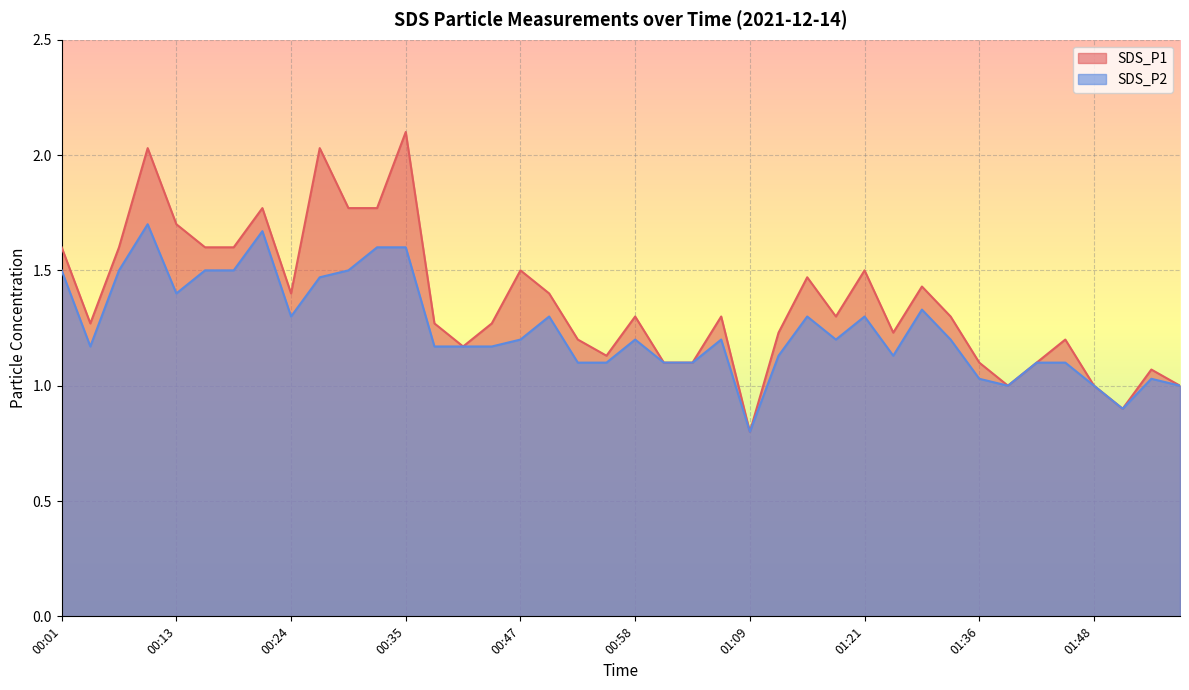

Is it true that SDS_P1 equals 1.2 at 01:12?

True